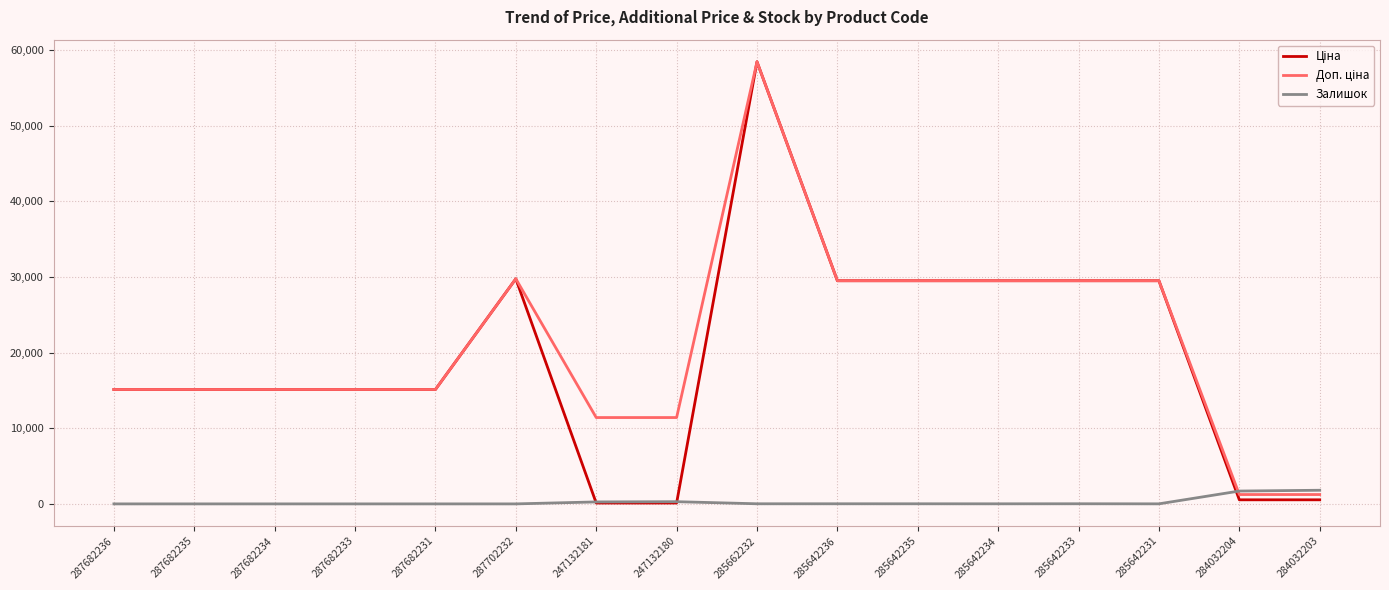

The value of Залишок at 285642233 is 16.0. True or false?

True